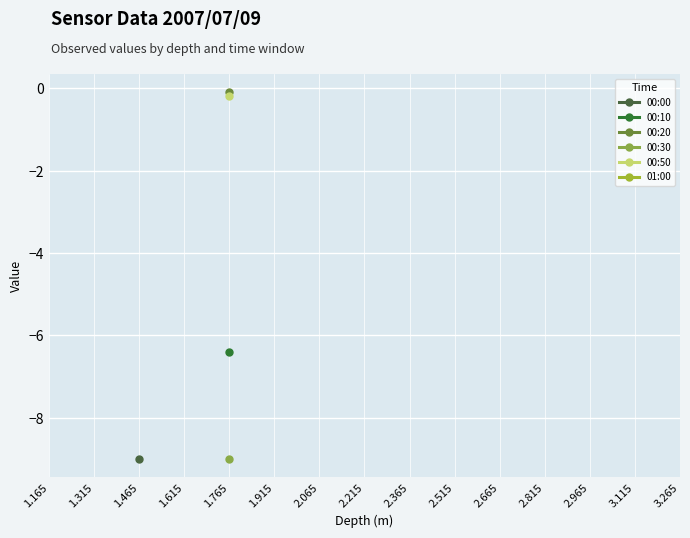

What are all the series names shown in the legend?

00:00, 00:10, 00:20, 00:30, 00:50, 01:00